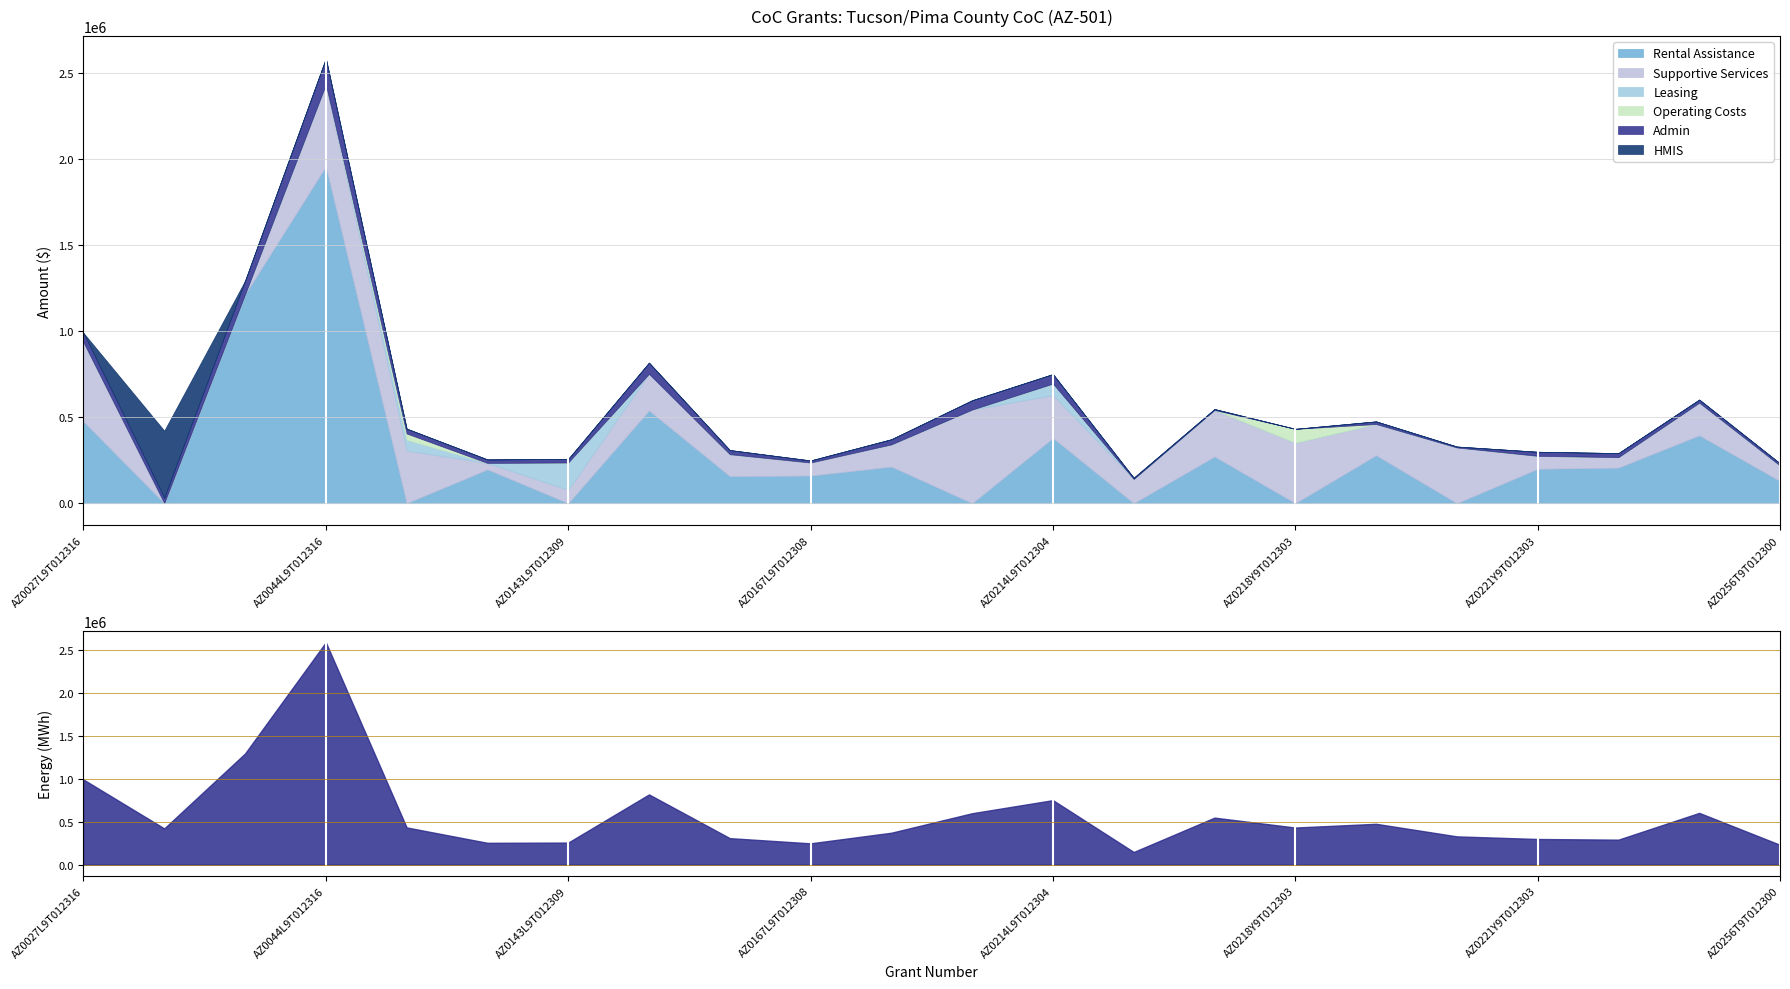

What is the label of the 1st point from the left?

AZ0027L9T012316